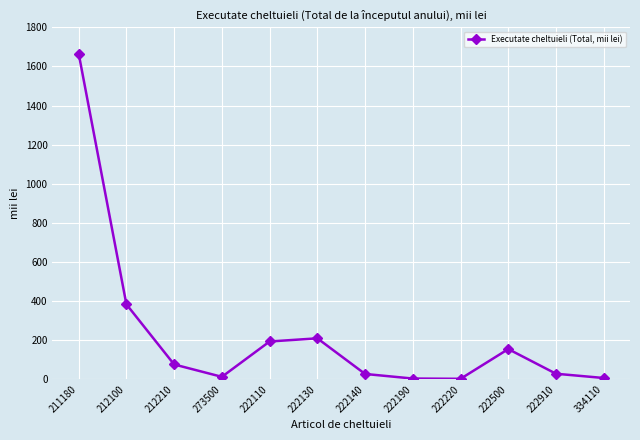

What is the smallest value displayed?

1.9